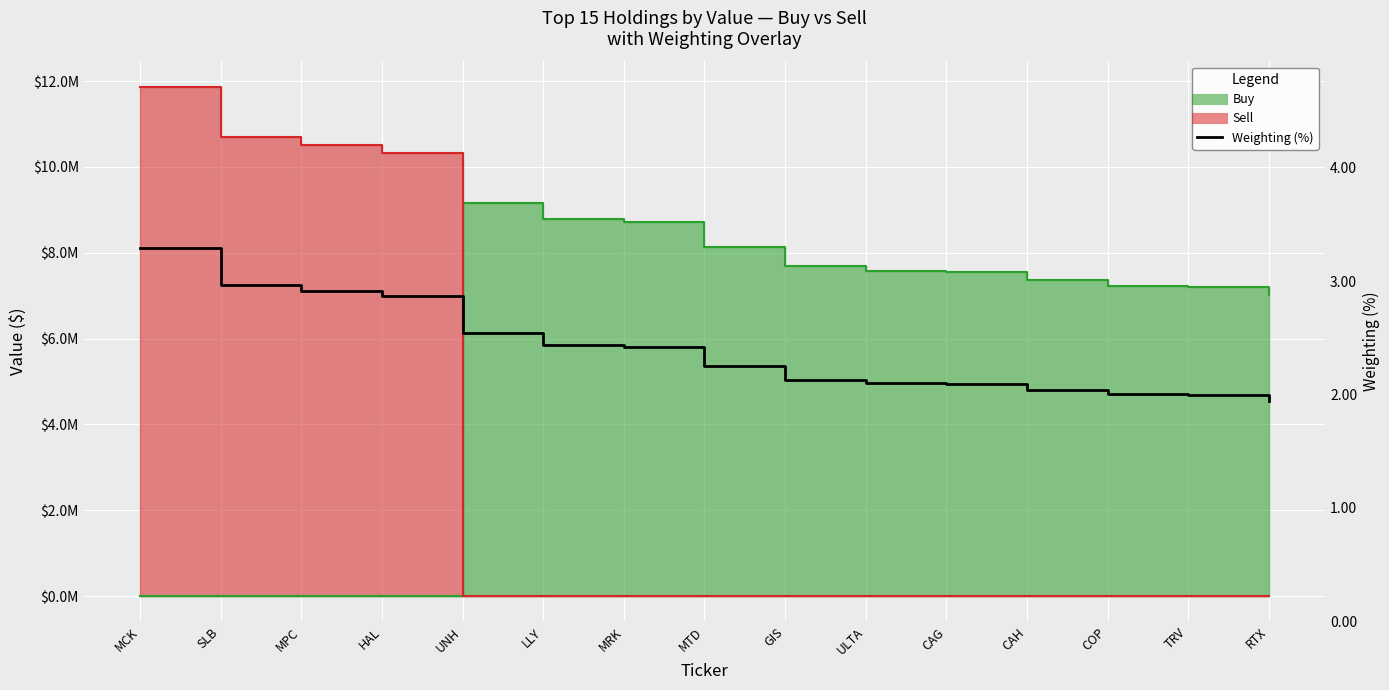

What is the label of the 1st point from the right?

RTX